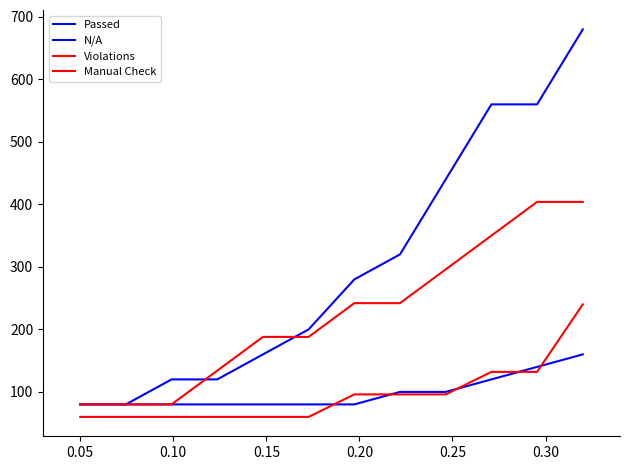

True or false: N/A and Violations cross at least once.

False